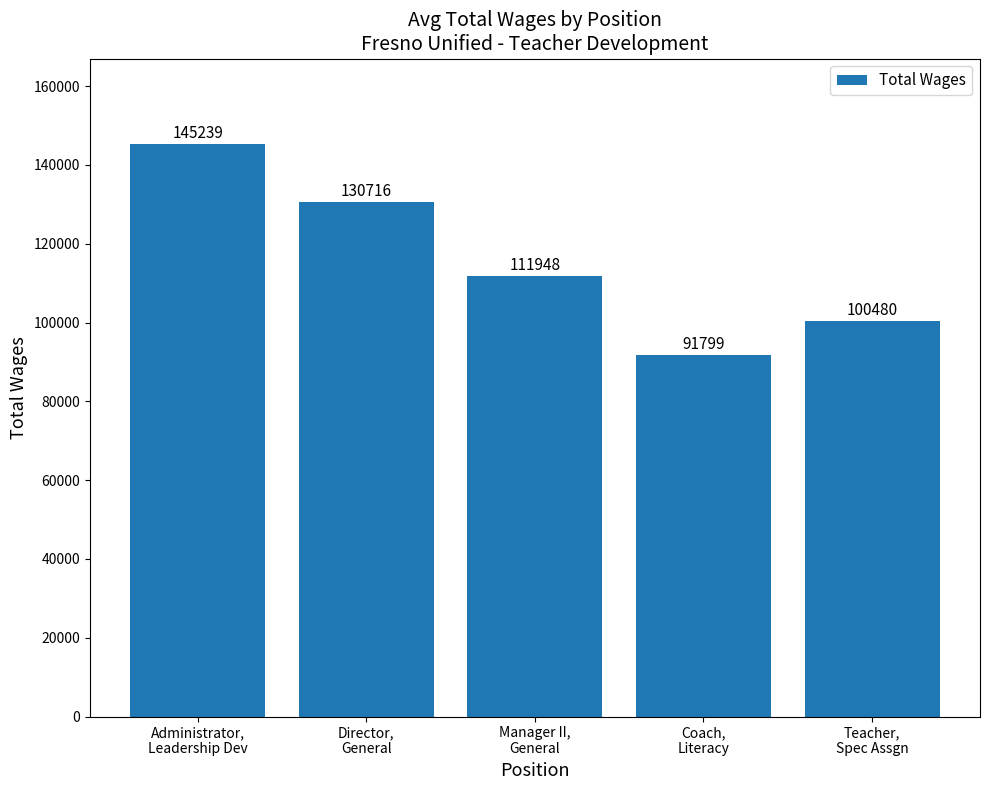

What is the value of the 5th bar from the left?

100480.2